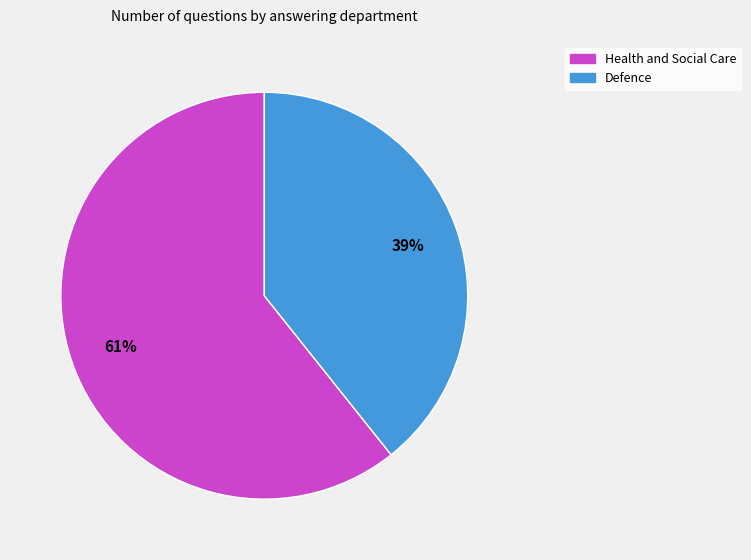

What percentage is the Health and Social Care slice, to the nearest percent?

61%